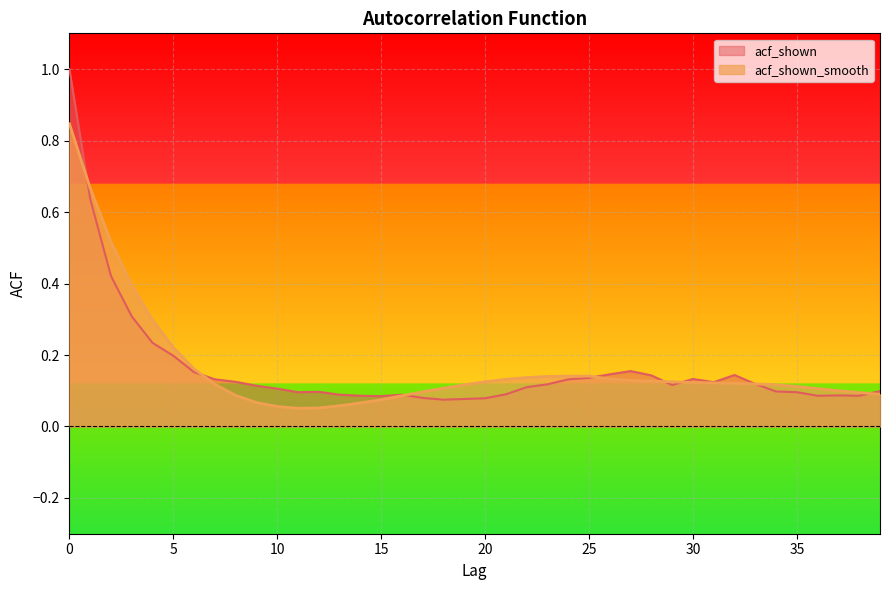

At 0, list the series in order from smallest to largest.

acf_shown_smooth, acf_shown